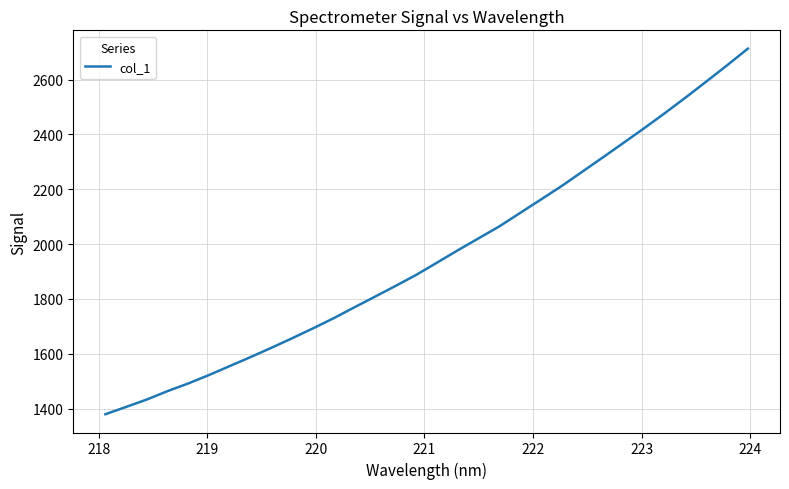

What is the greatest value displayed?

2713.0